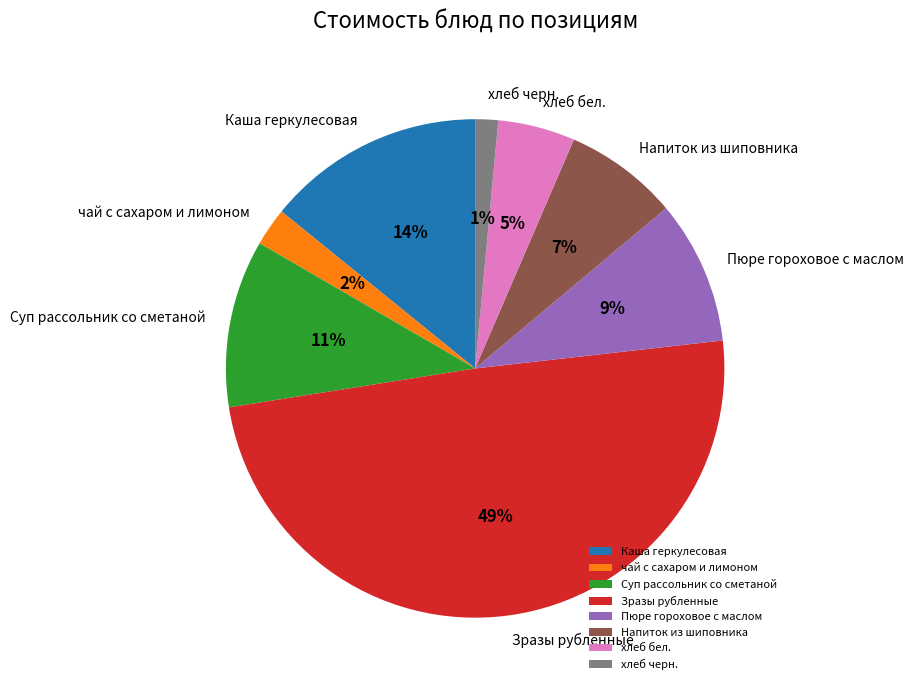

Which slice is the largest?

Зразы рубленные